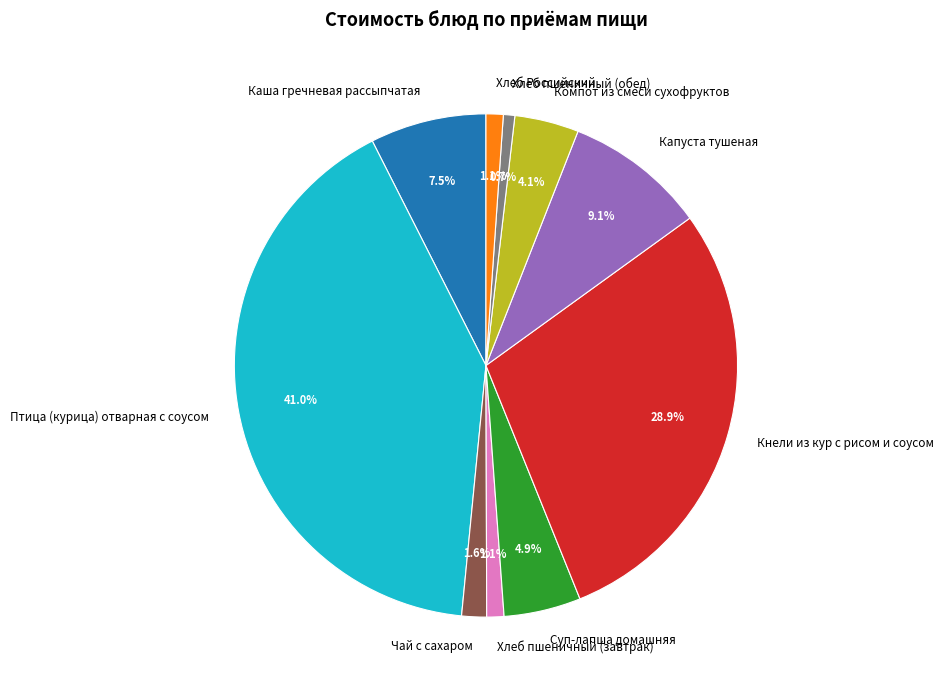

Is it true that Компот из смеси сухофруктов is 4% of the pie?

True